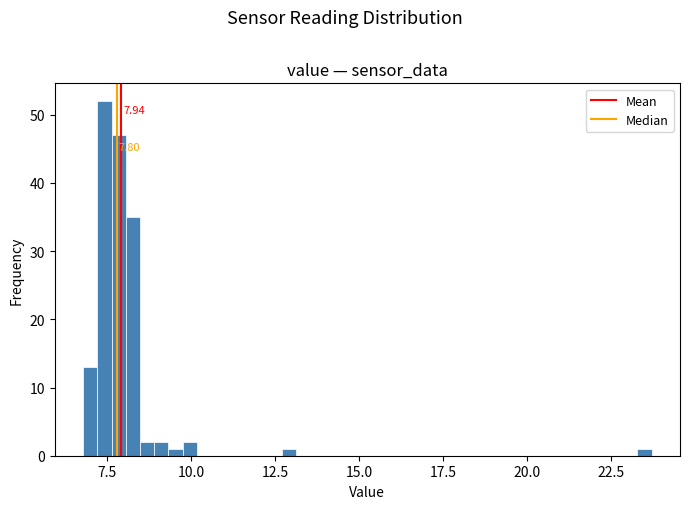

Read against the x-axis, roughly where is the centre of the tallest bar?

7.5